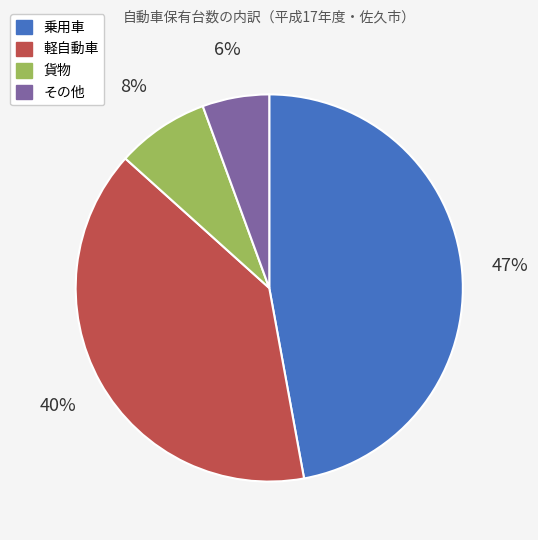

Between 乗用車 and 貨物, which is larger?

乗用車